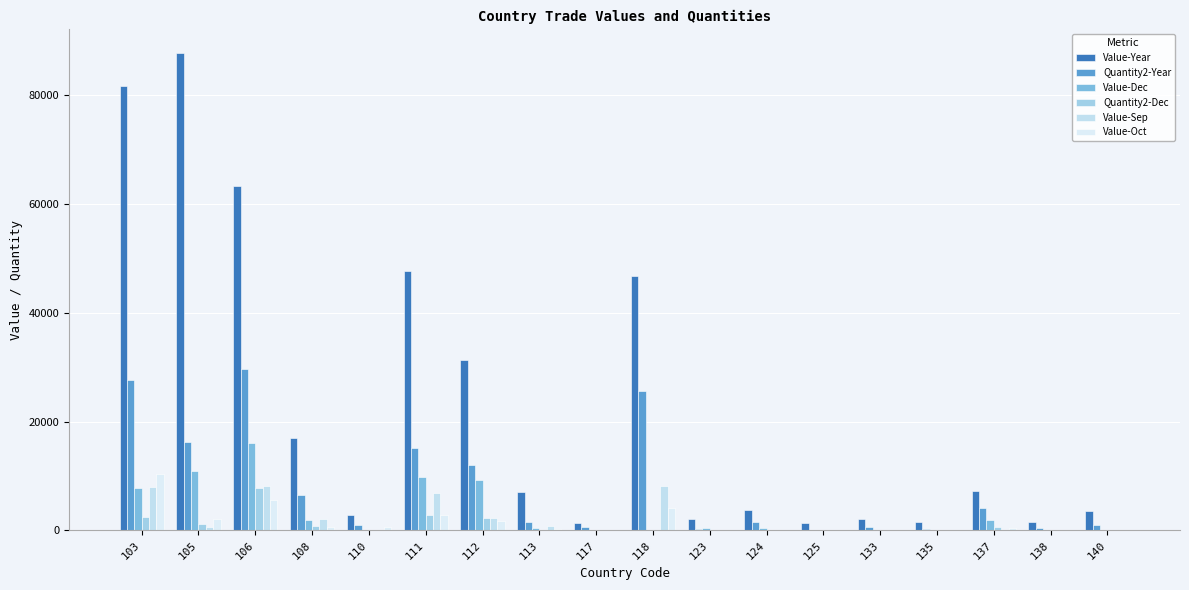

What is the sum of all Value-Year values?

409340